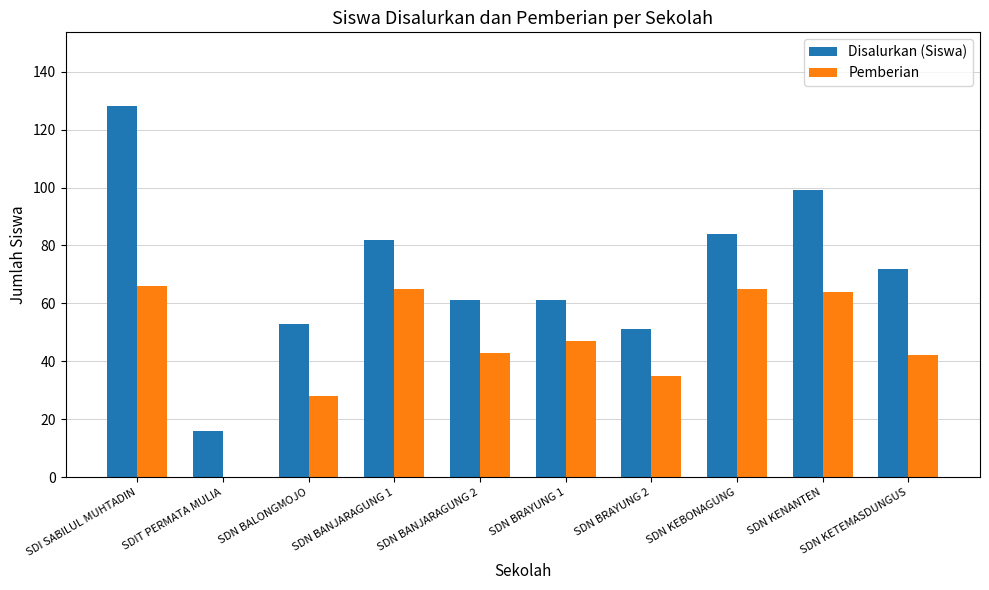

Which series has the largest total across all categories?

Disalurkan (Siswa)